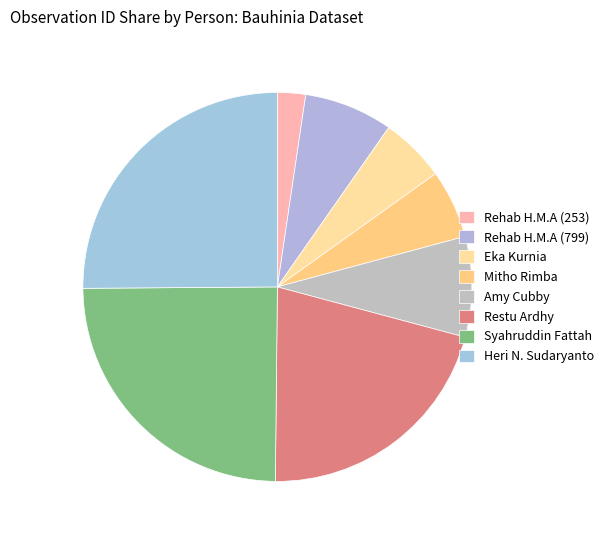

How many segments does this pie chart have?

8